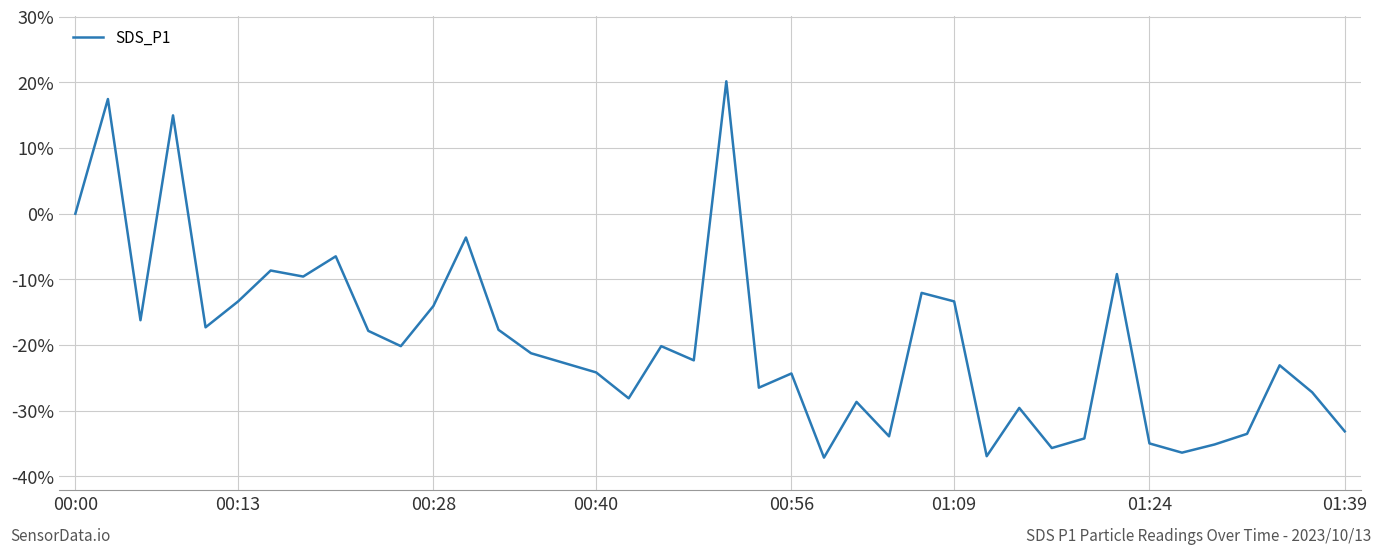

What is the minimum value shown in the chart?

-37.1